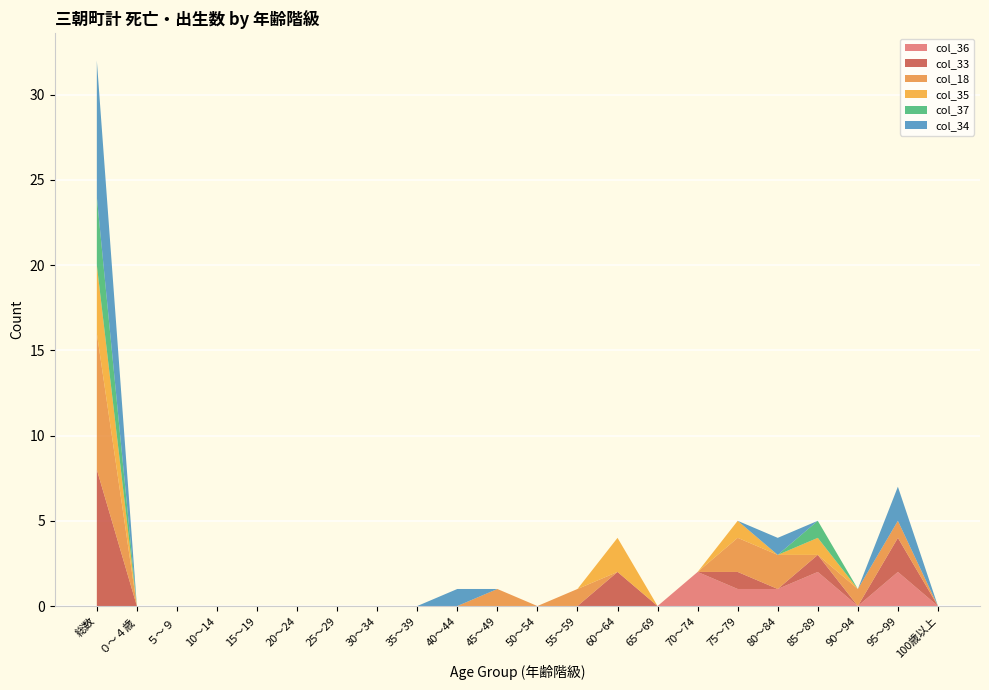

Reading left to right, extract all data points from this chart.

col_36: 0	0	0	0	0	0	0	0	0	0	0	0	0	0	0	2	1	1	2	0	2	0
col_33: 8	0	0	0	0	0	0	0	0	0	0	0	0	2	0	0	1	0	1	0	2	0
col_18: 8	0	0	0	0	0	0	0	0	0	1	0	1	0	0	0	2	2	0	1	1	0
col_35: 4	0	0	0	0	0	0	0	0	0	0	0	0	2	0	0	1	0	1	0	0	0
col_37: 4	0	0	0	0	0	0	0	0	0	0	0	0	0	0	0	0	0	1	0	0	0
col_34: 8	0	0	0	0	0	0	0	0	1	0	0	0	0	0	0	0	1	0	0	2	0